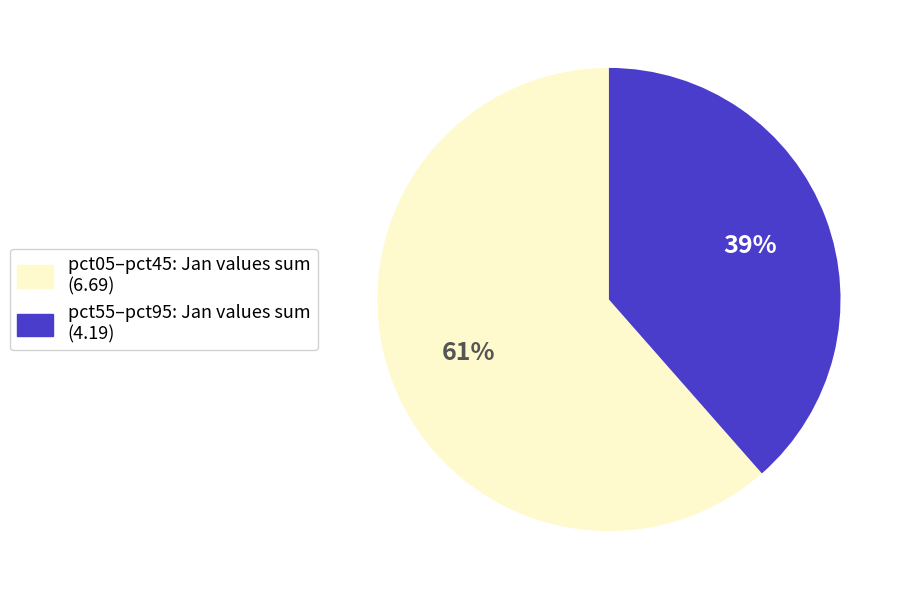

Which slice is the smallest?

pct55–pct95: Jan values sum (4.19)